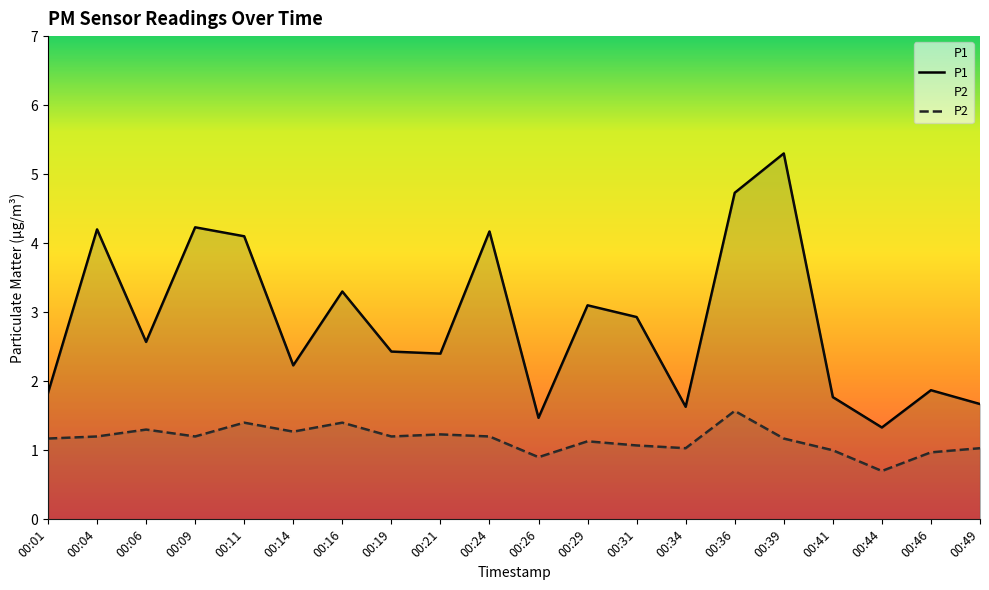

True or false: P1 and P2 cross at least once.

False